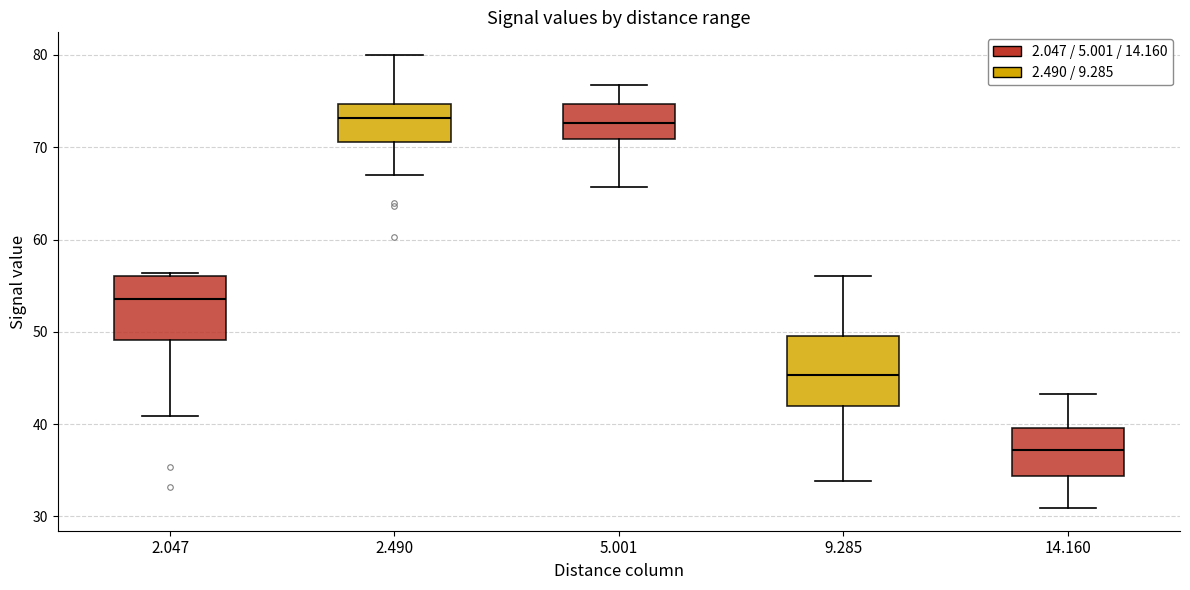

Where is the lower edge of the box at x = 2.047 on the y-axis? The values are not printed on the chart, so give them approximately, as read against the axis.

49